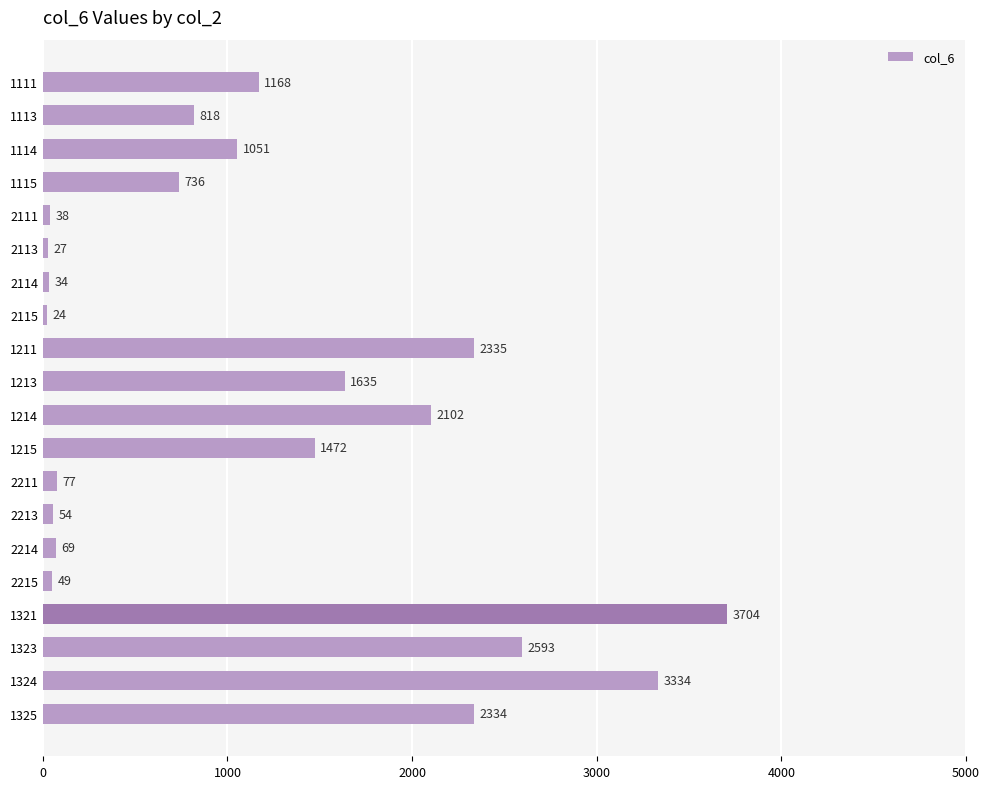

What is the difference between the maximum and second lowest values?

3677